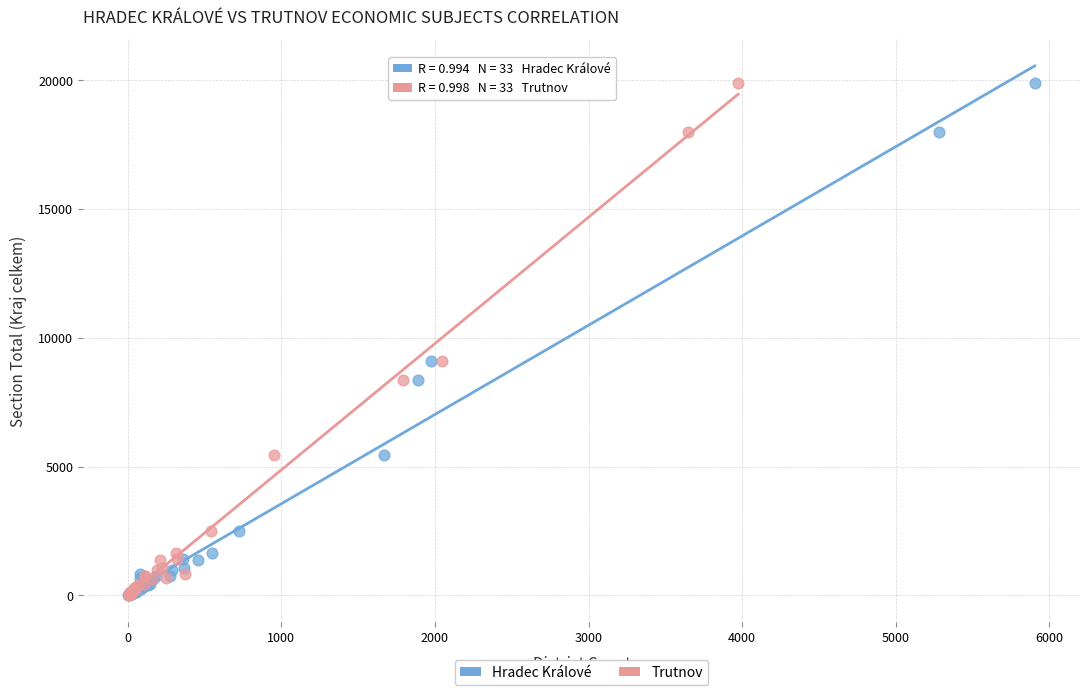

What are all the series names shown in the legend?

Hradec Králové, Trutnov